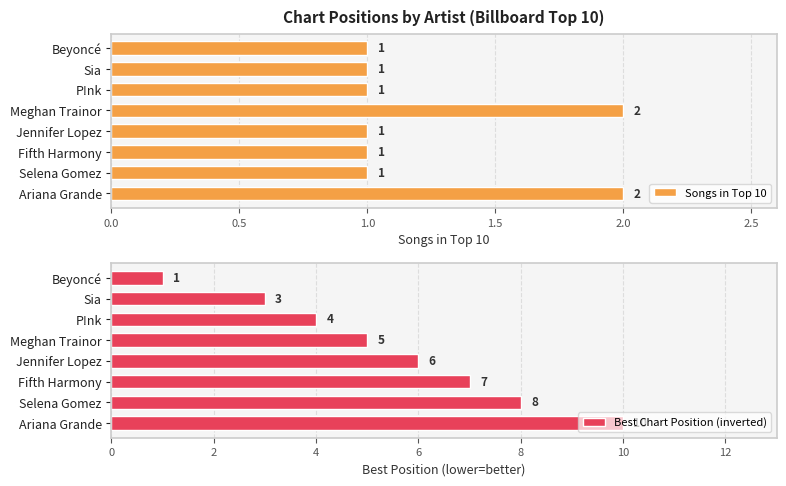

What is the sum of all Songs in Top 10 values?

10